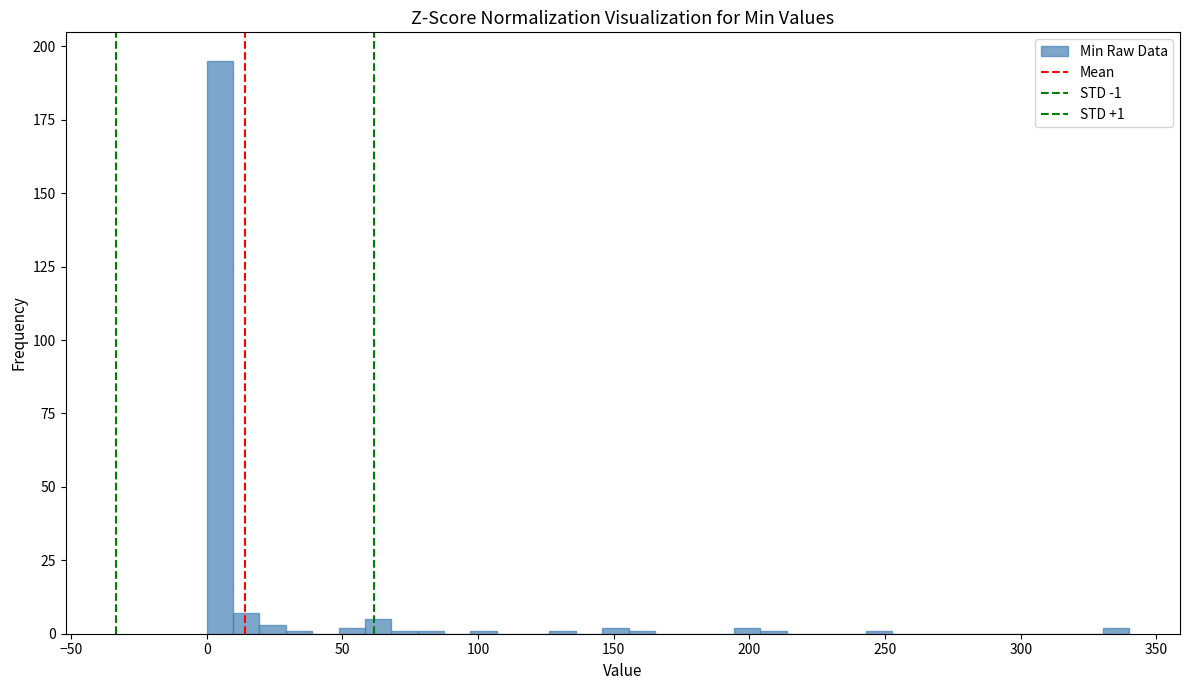

Read against the x-axis, roughly where is the centre of the tallest bar?

5